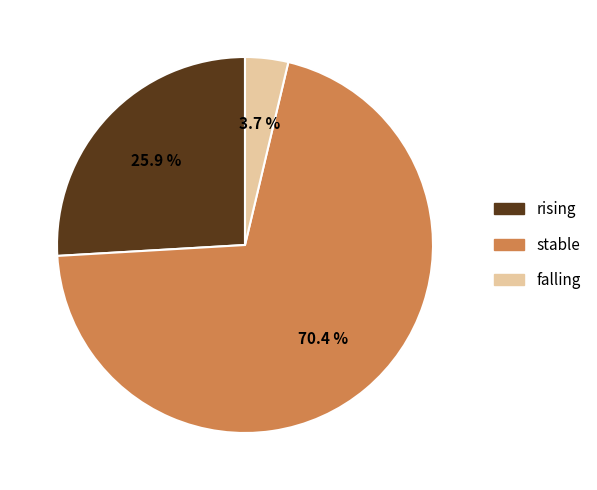

Does any single category account for the majority?

Yes